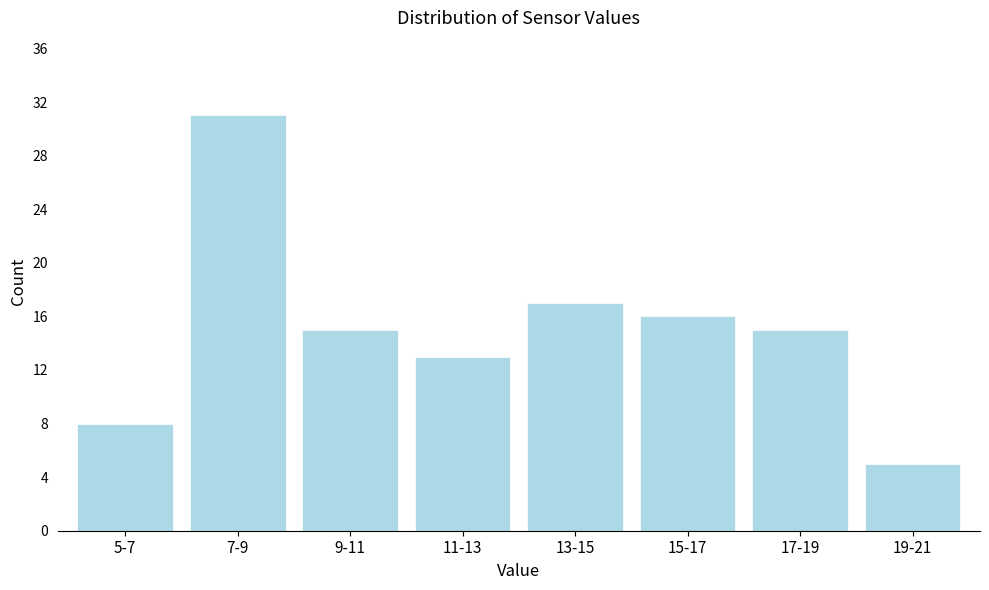

Reading left to right, what are all the values shown in this chart?

8	31	15	13	17	16	15	5